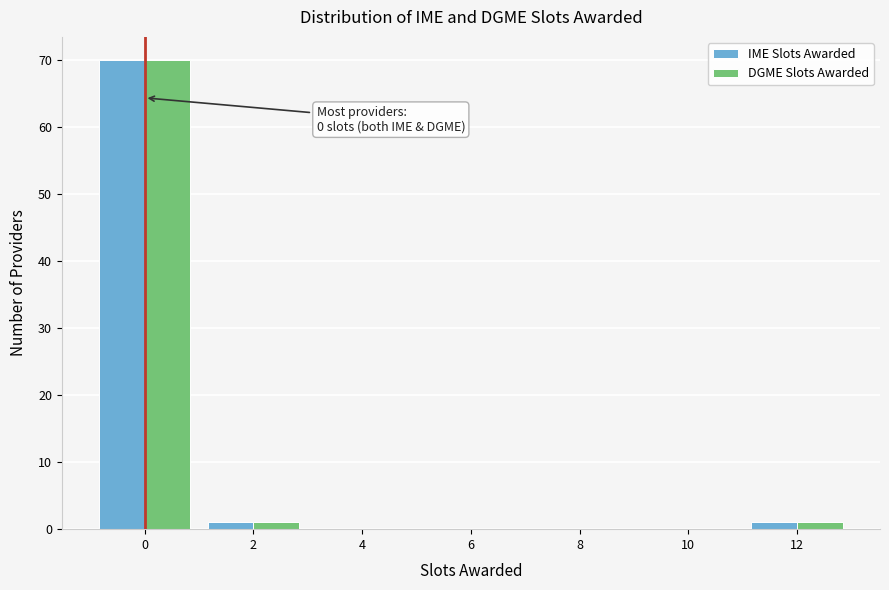

Reading left to right, what are all the values shown in this chart?

IME Slots Awarded: 0=70	2=1	4=0	6=0	8=0	10=0	12=1
DGME Slots Awarded: 0=70	2=1	4=0	6=0	8=0	10=0	12=1